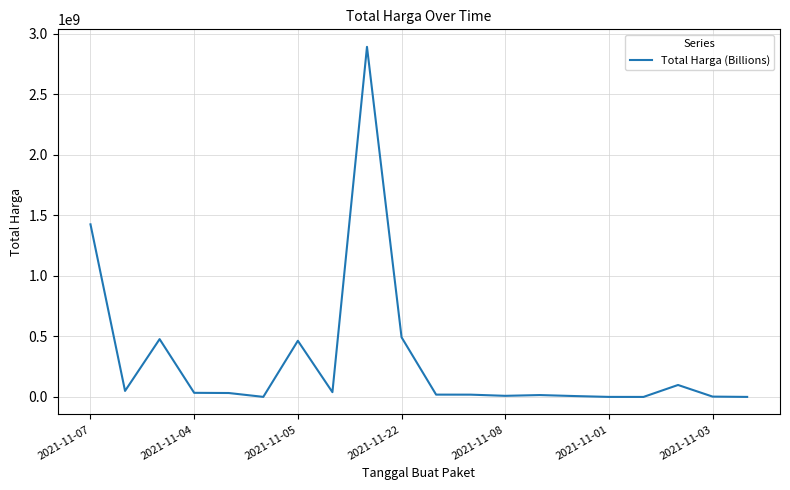

What is the greatest value displayed?

2892122000